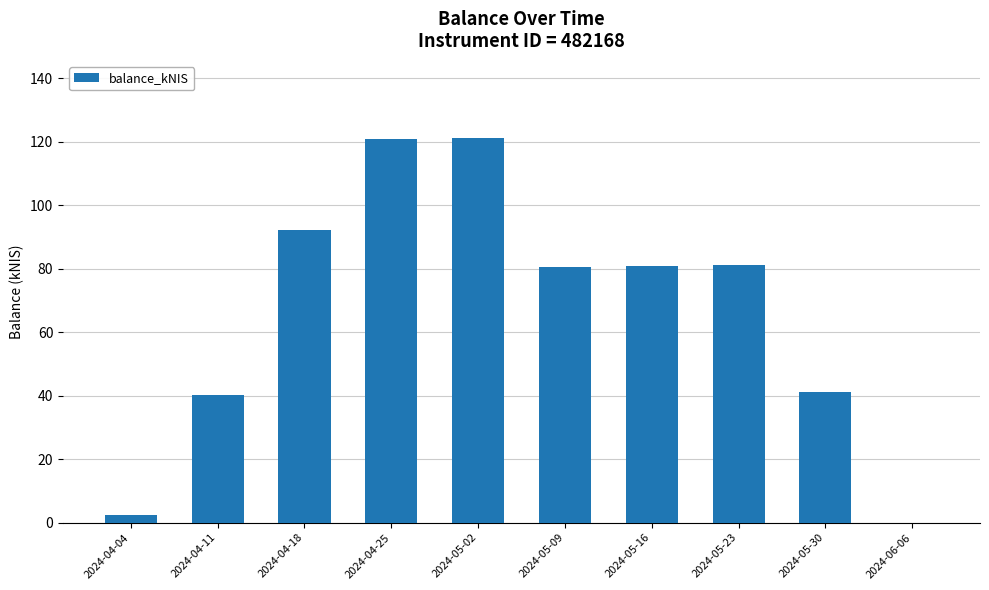

What is the sum of all values?

660.6